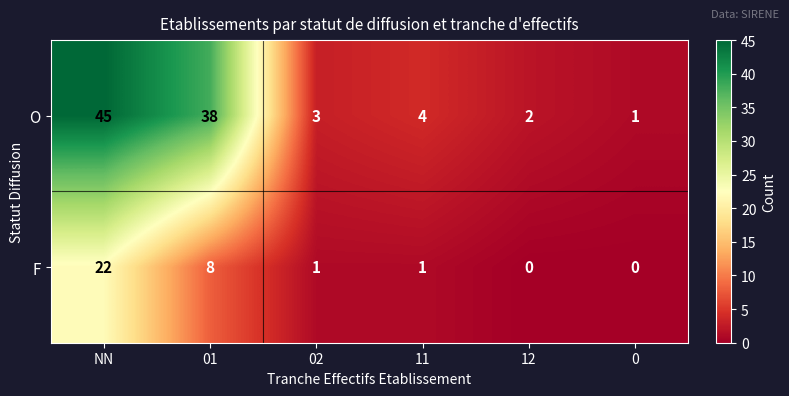

Rank the series by their average value, from lowest to highest.

F, O